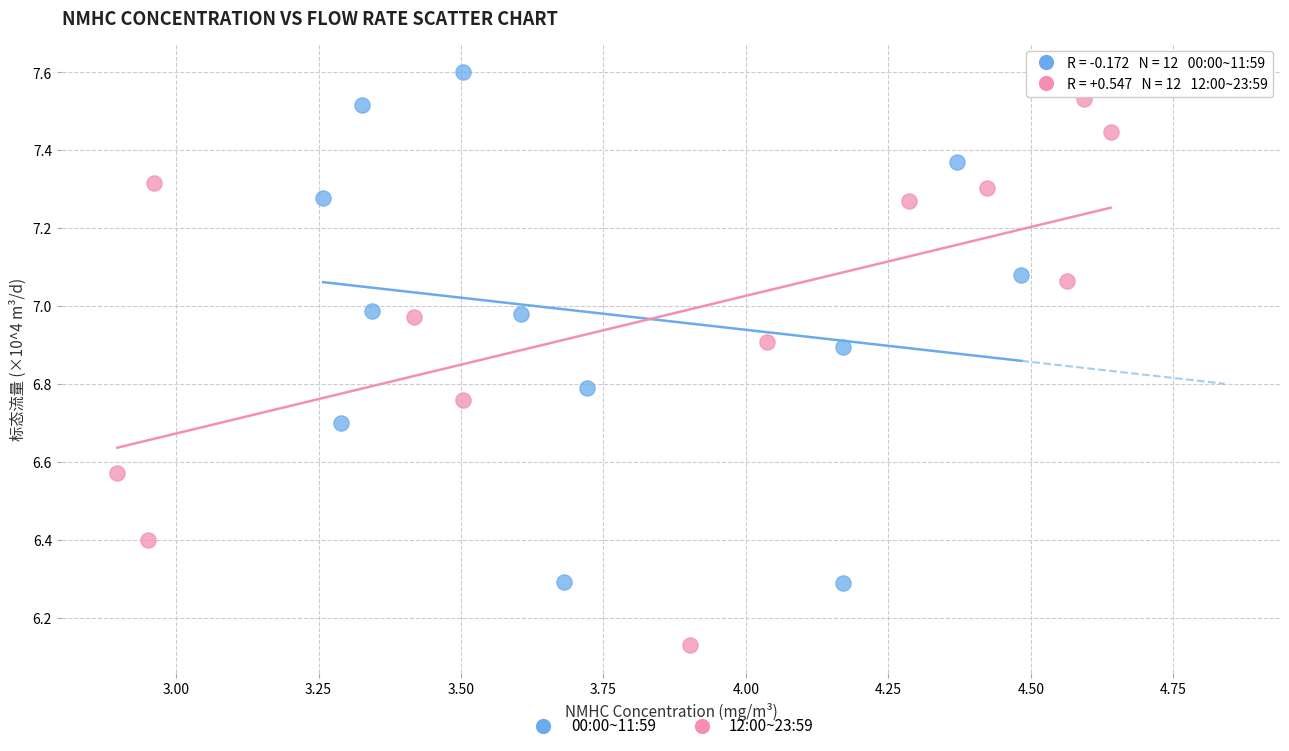

Which series reaches the maximum Y coordinate?

00:00~11:59